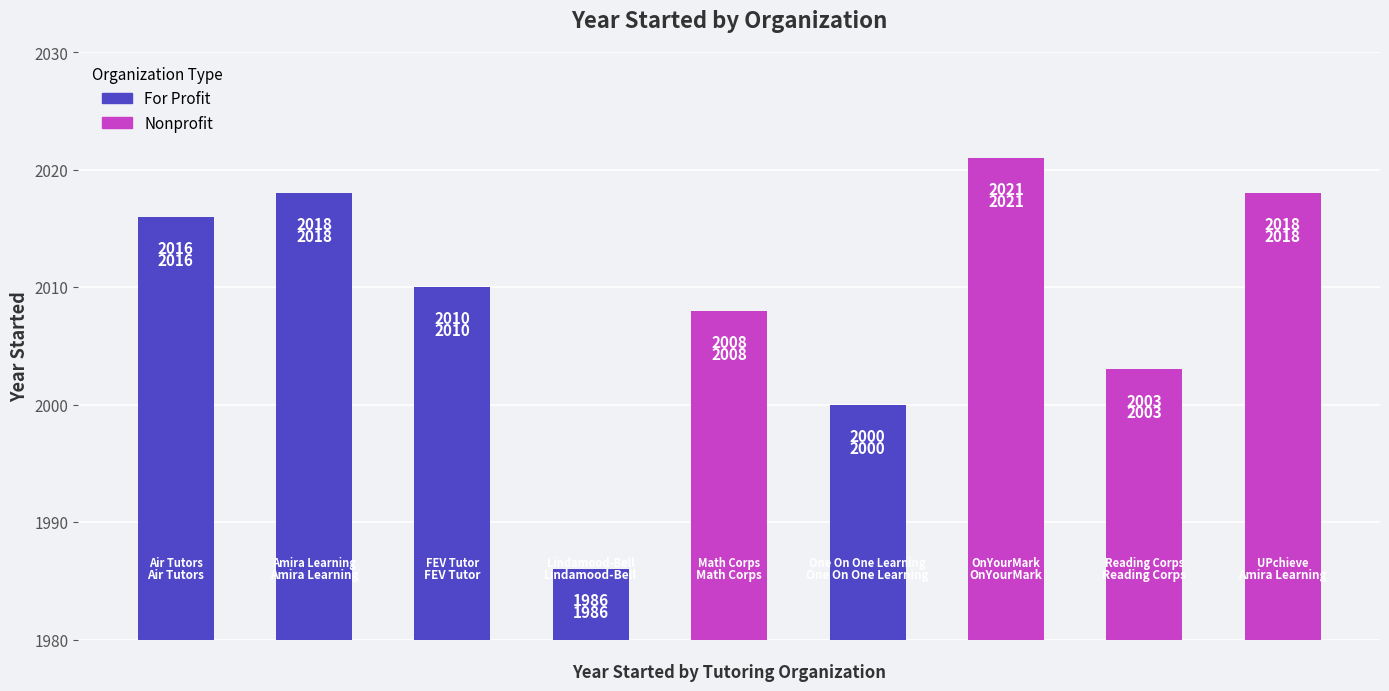

Approximately how many times larger is the value at UPchieve compared to Reading Corps?

1.0